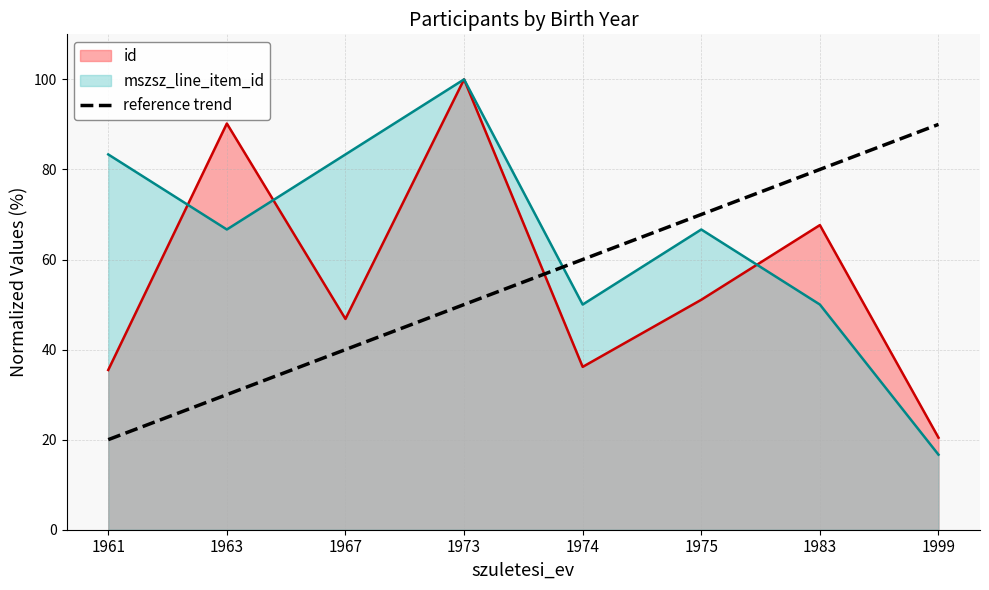

Which series ends up on top after the final intersection of id and reference trend?

reference trend